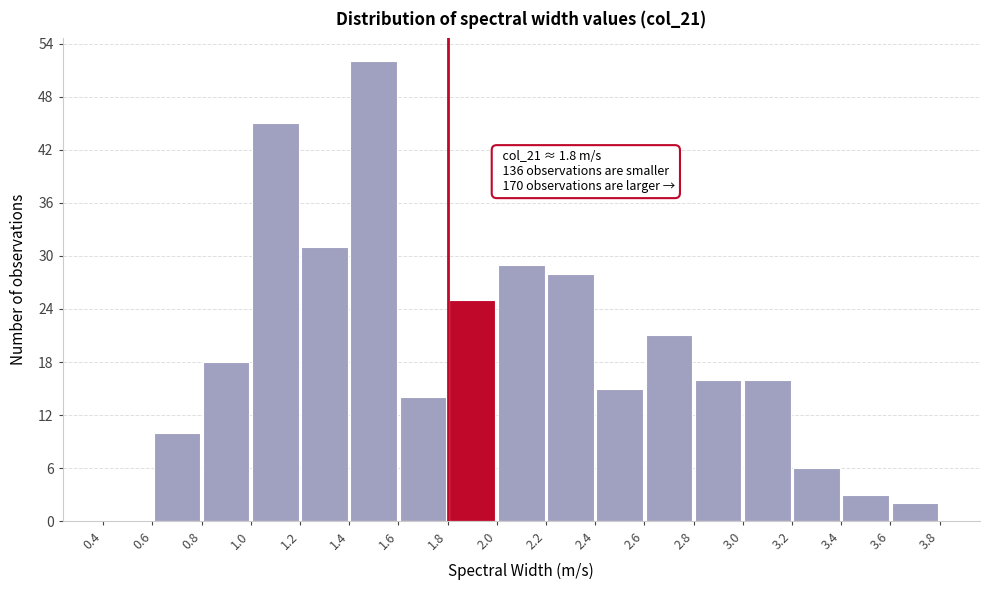

Over which range of the x-axis is the bar tallest?

1.4 to 1.6